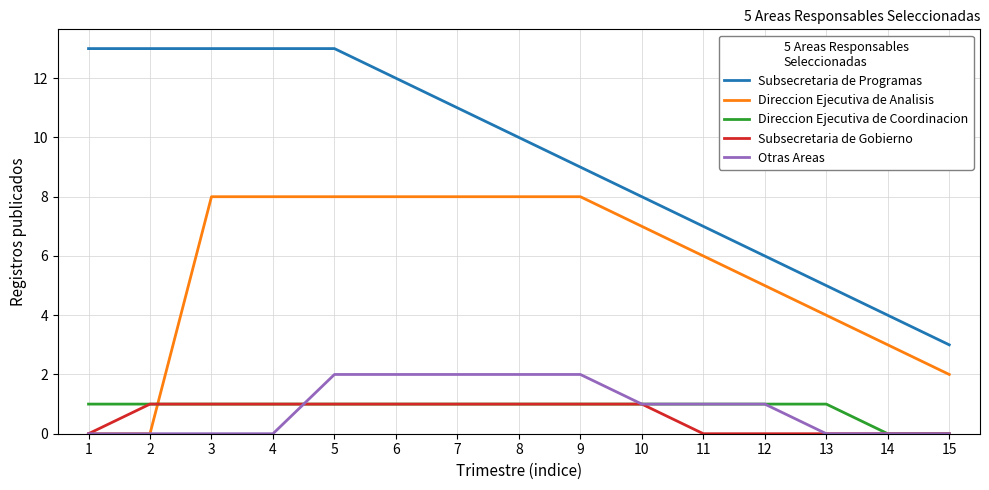

True or false: Subsecretaria de Gobierno has a value of 1 at 5.

True